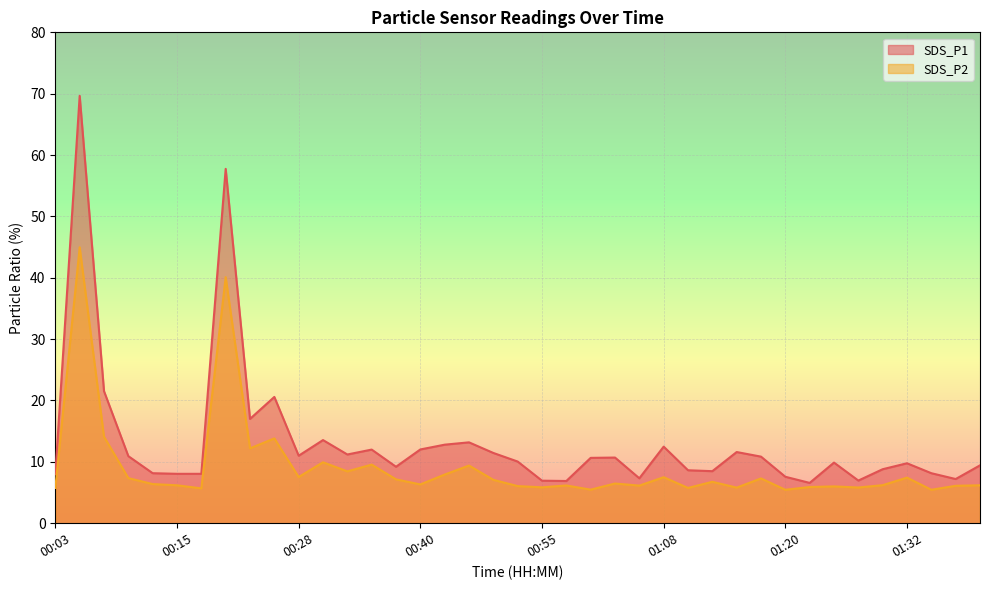

True or false: SDS_P1 has more than 1 interior local peaks.

True